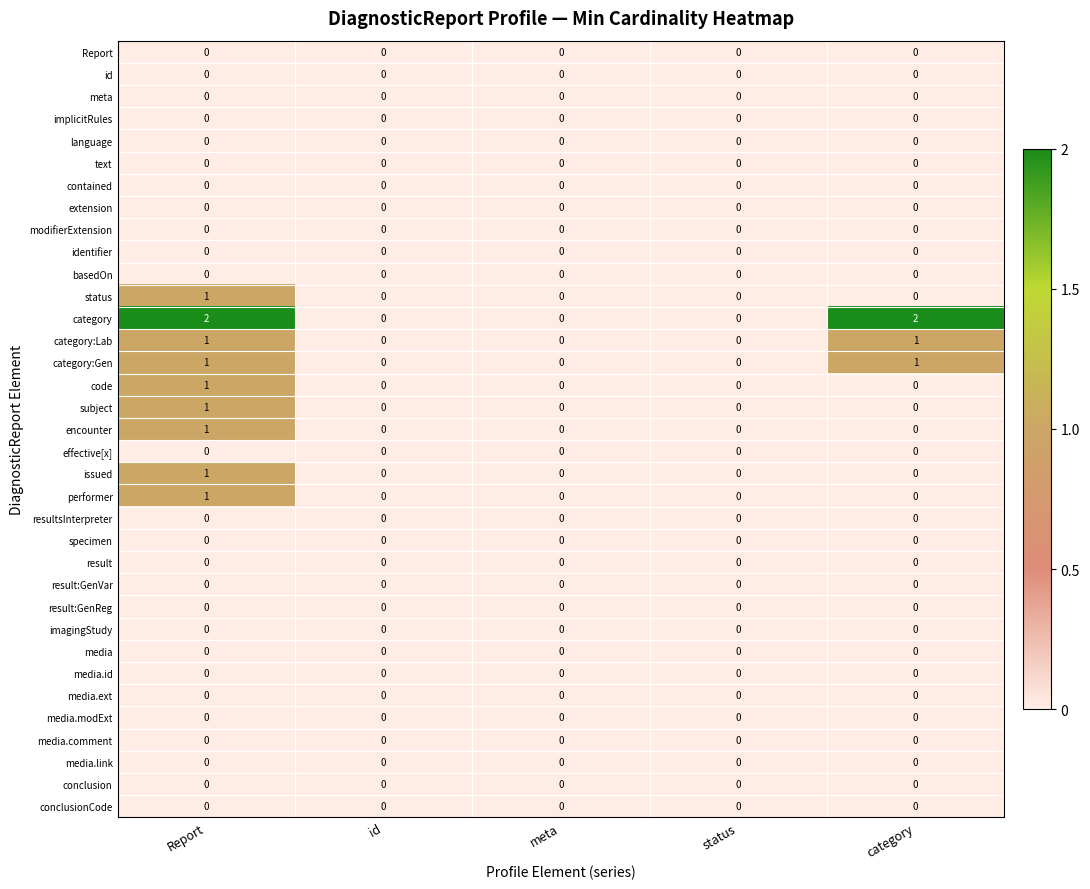

What is the total value across all series at Report?

10